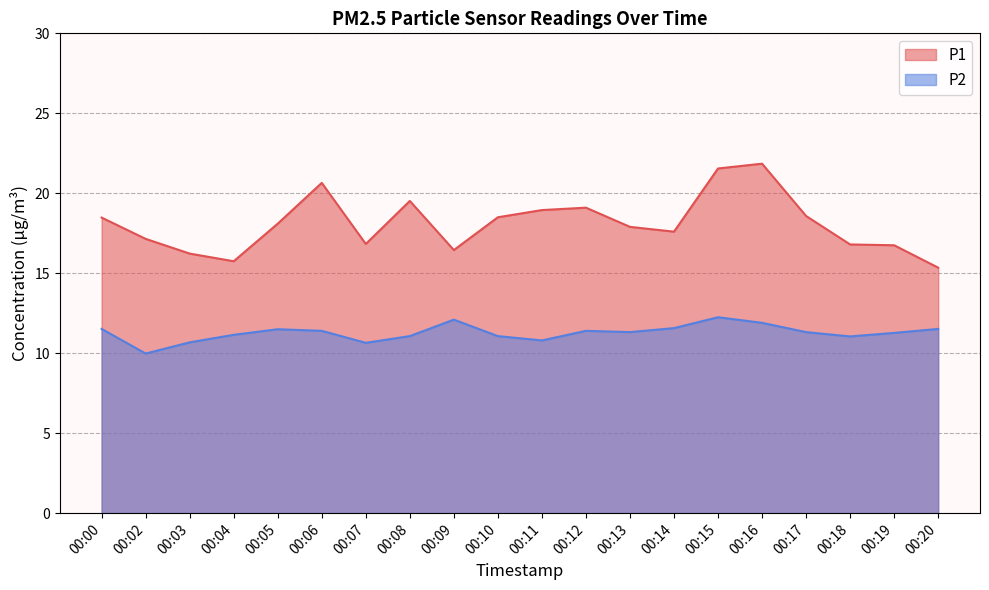

At which label is P1 closest to 18?

00:05